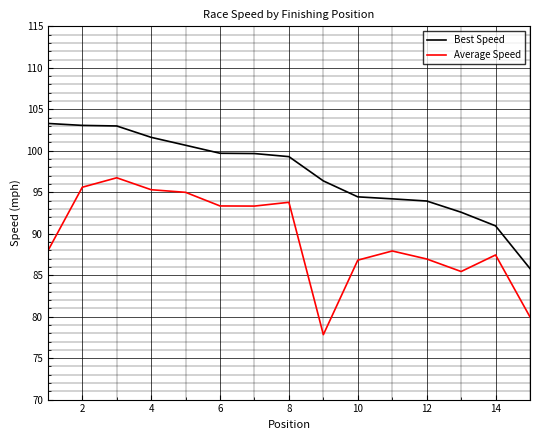

List the series in order of their peak value, lowest first.

Average Speed, Best Speed